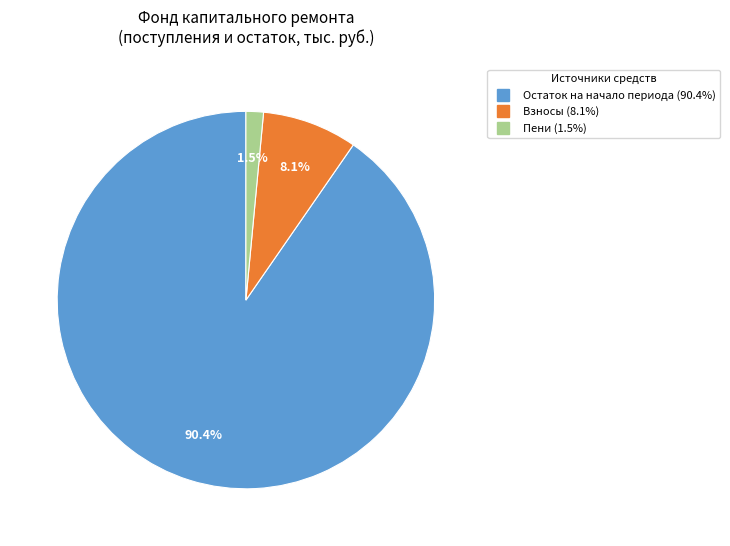

How many segments does this pie chart have?

3